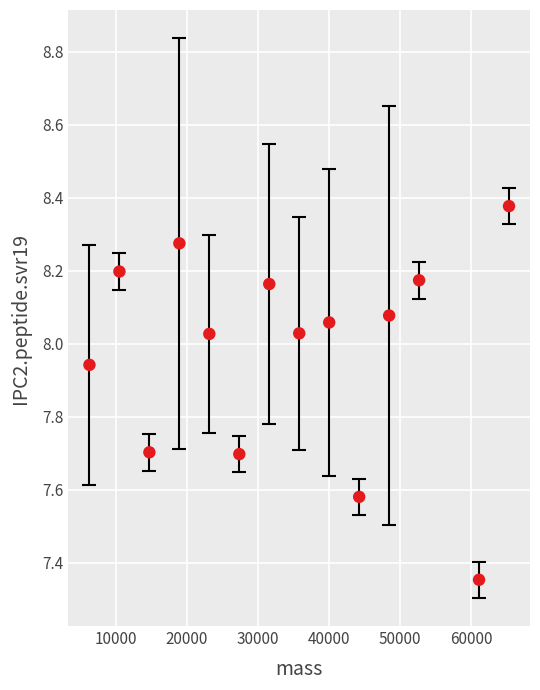

What is the range of Y values (max minus min)?

1.0